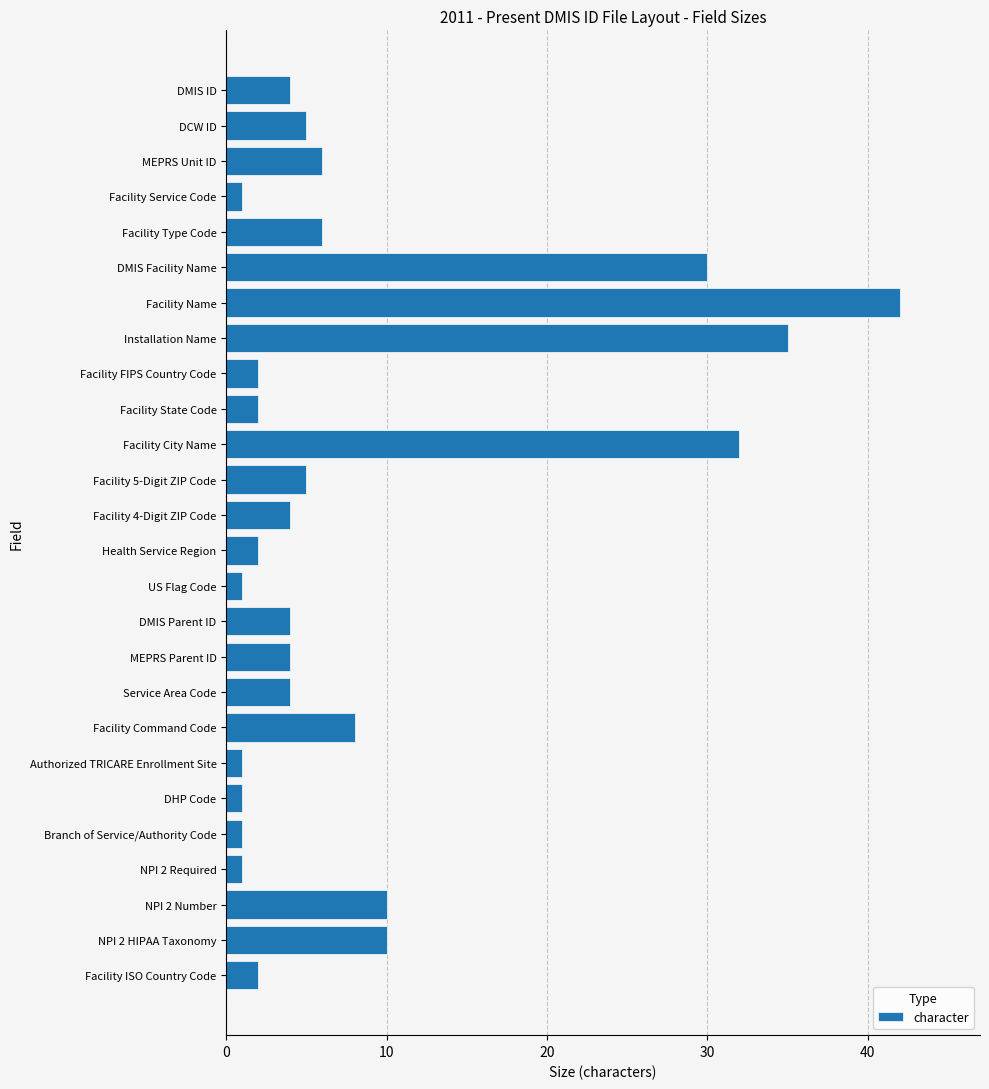

Count the number of categories in the chart.

26